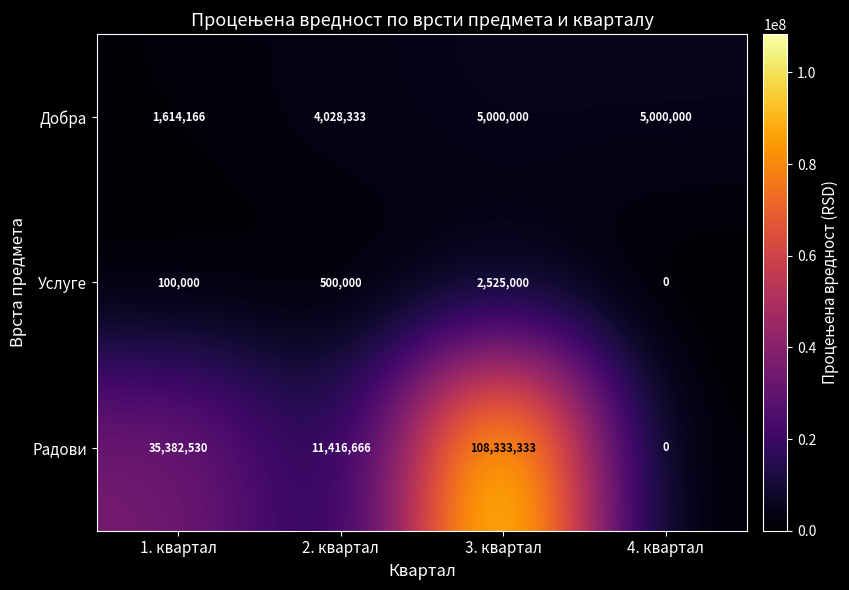

How many data points in Добра are less than 5000000?

2